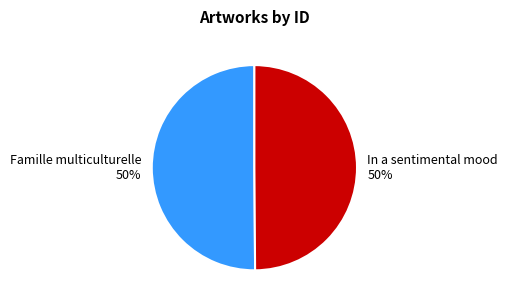

Do Famille multiculturelle and In a sentimental mood together represent more than half of the pie?

Yes